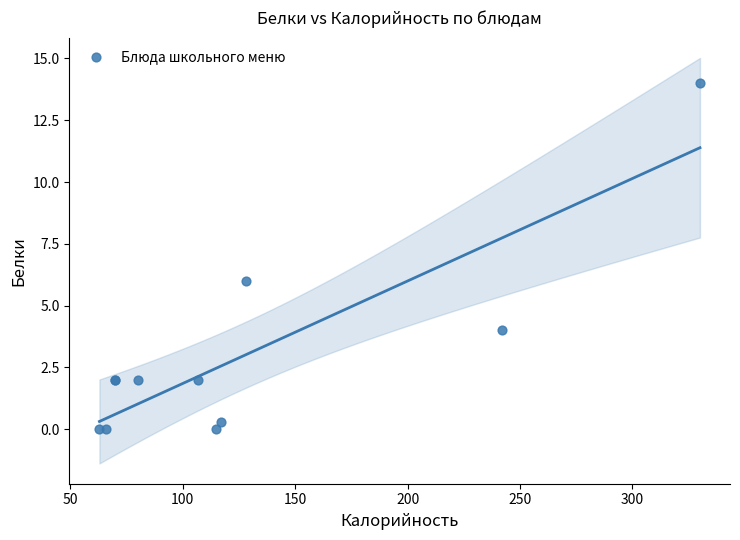

What Y value in the scatter plot is closest to 7?

6.0